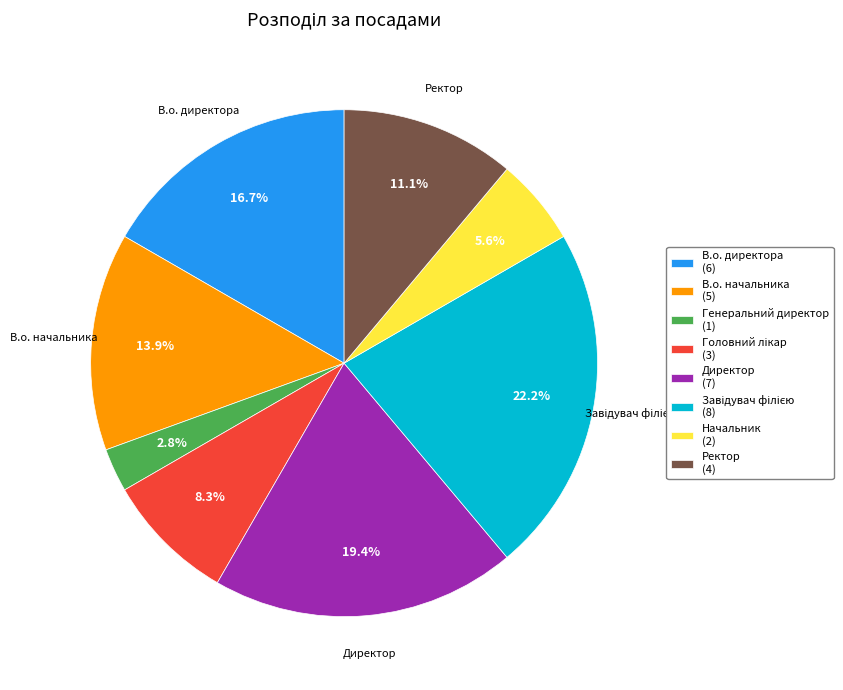

Is there a majority slice in this chart?

No